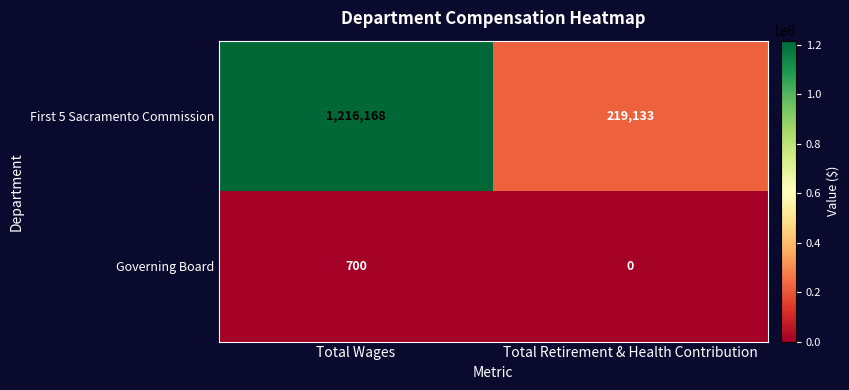

What is the total value across all series at Total Wages?

1216868